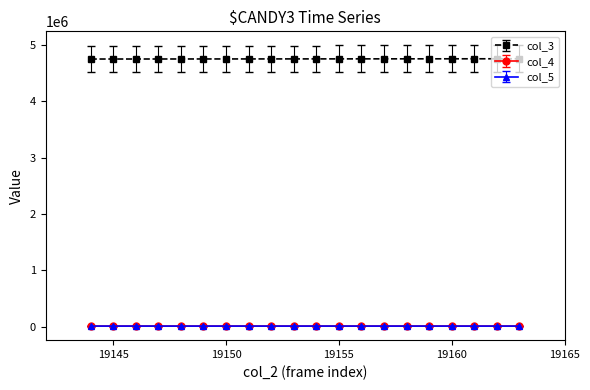

What is the greatest value displayed?

4755278